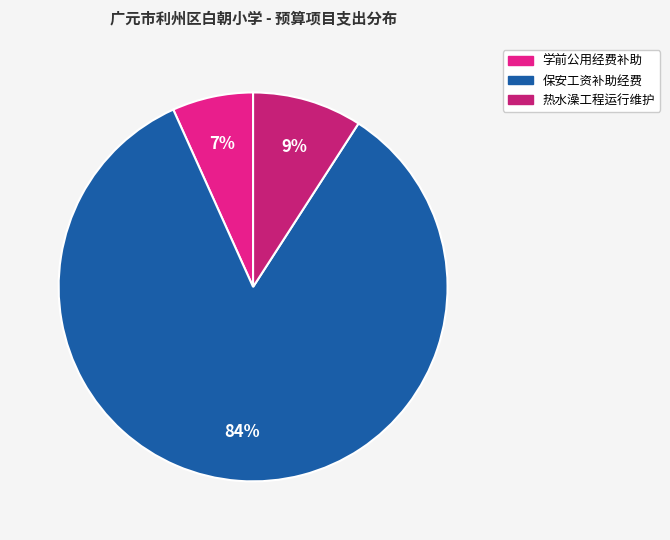

What is the majority slice?

保安工资补助经费